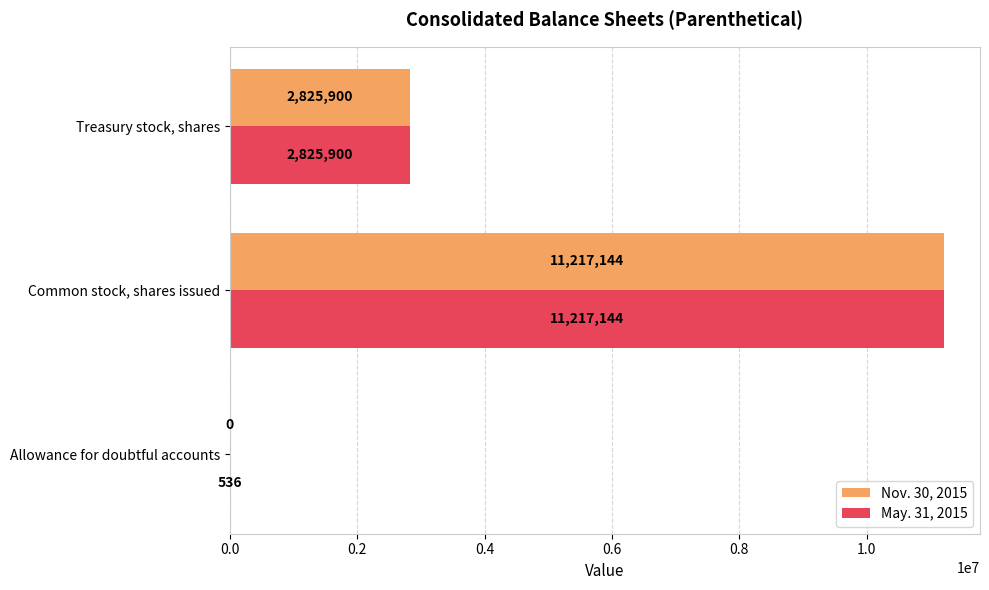

Between Allowance for doubtful accounts and Treasury stock, shares, which series saw the biggest shift?

Nov. 30, 2015